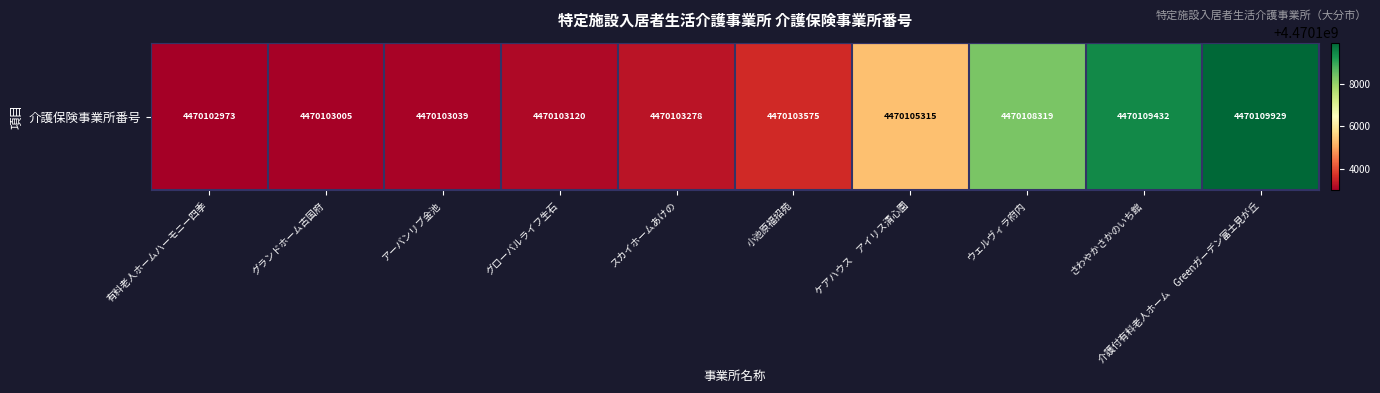

Count the number of data series in this chart.

1